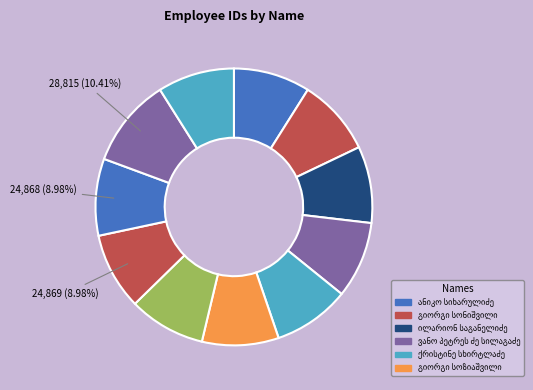

Do ალექსანდრე სულთანიშვილი and გიორგი სონიშვილი together represent more than half of the pie?

No